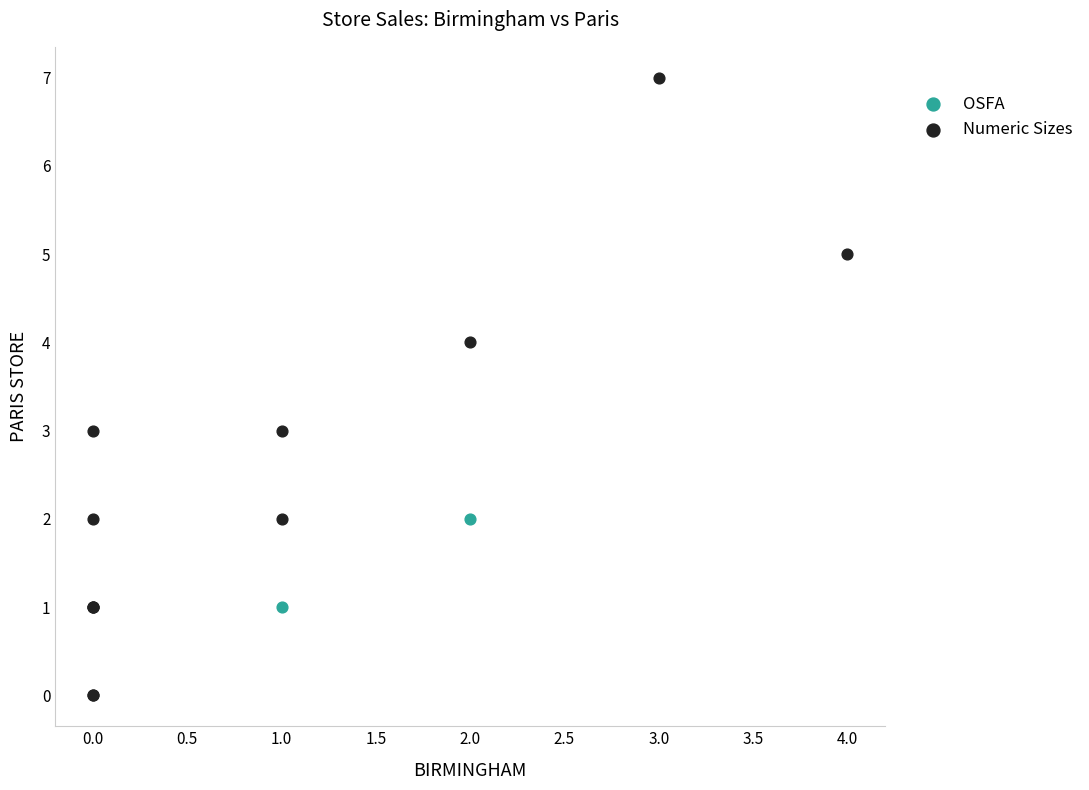

Which series reaches the maximum Y coordinate?

Numeric Sizes